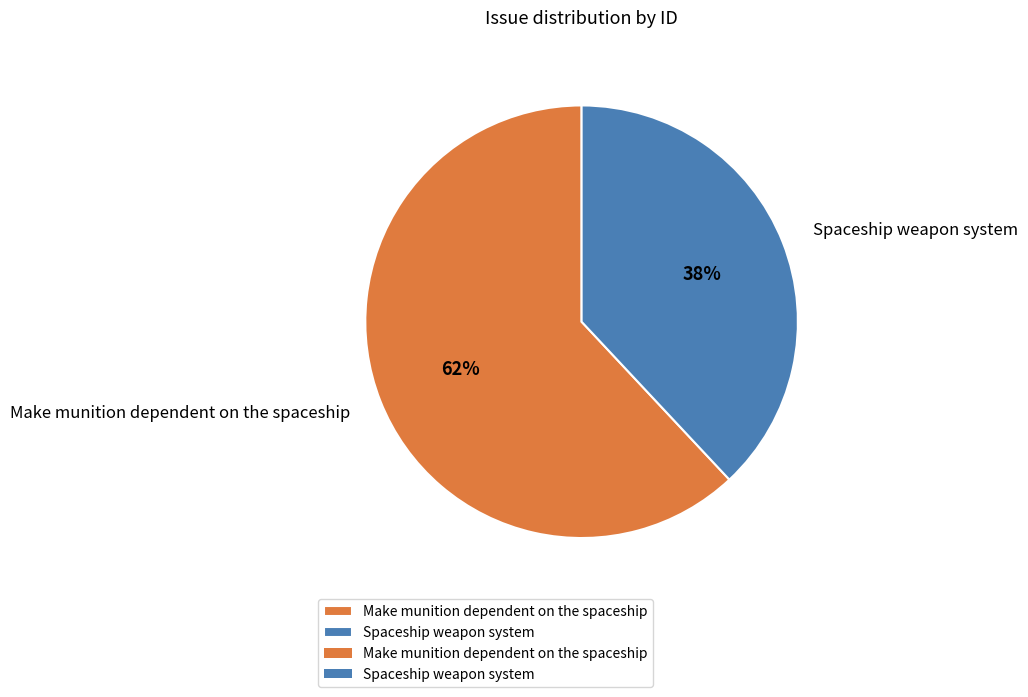

Which category has the biggest portion of the pie?

Make munition dependent on the spaceship